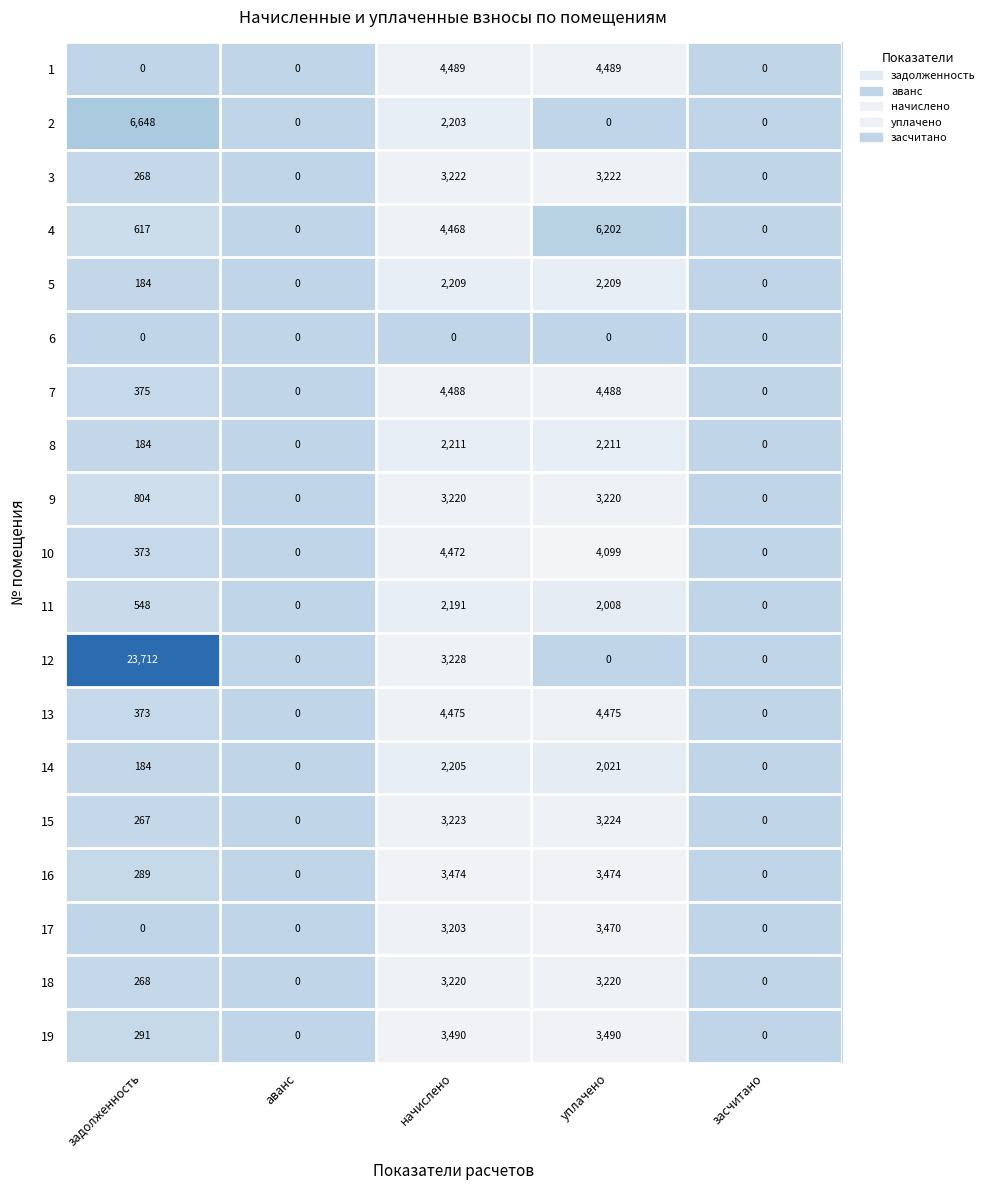

What is the difference between the highest and lowest values at уплачено?

6202